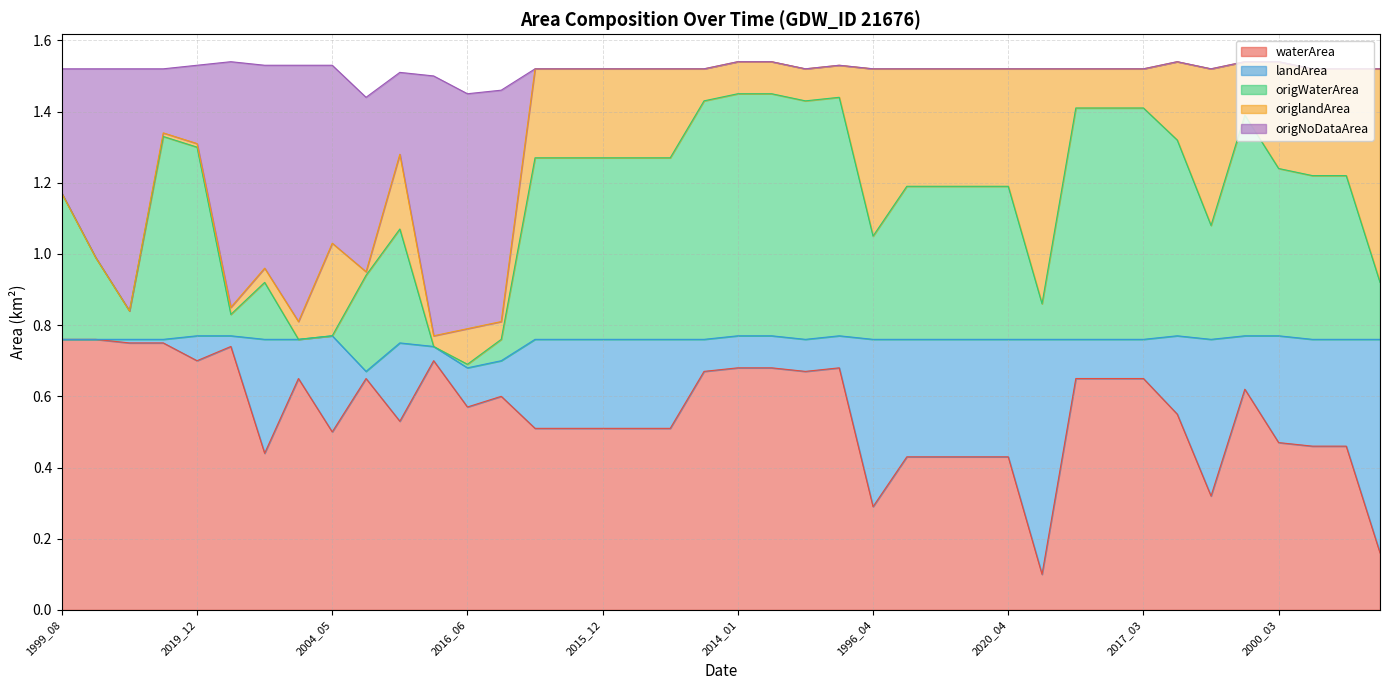

What is the difference between the maximum and minimum values in the origWaterArea series?

0.8